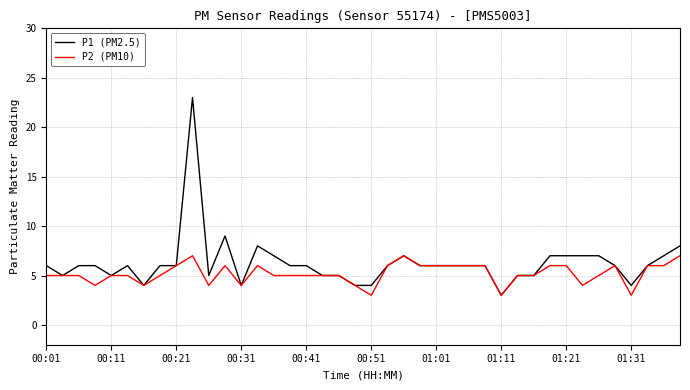

What is the maximum value shown in the chart?

23